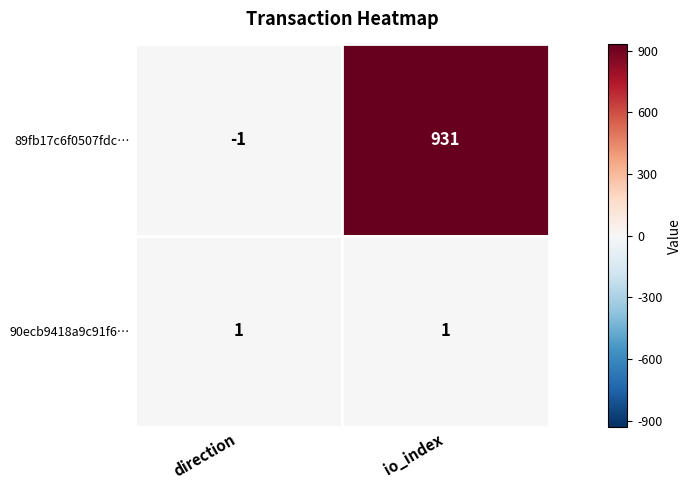

What is the greatest value displayed?

931